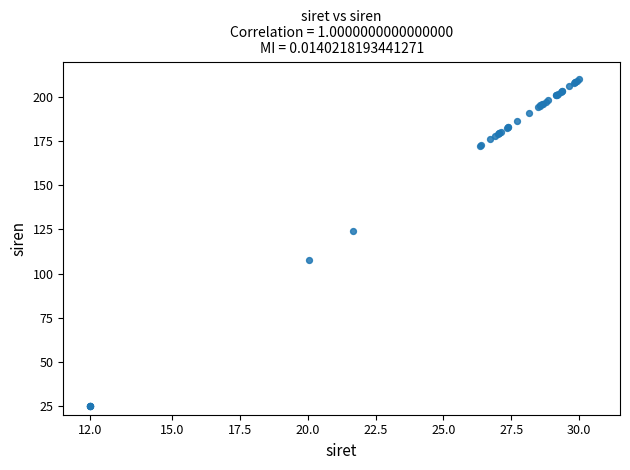

What Y value in the scatter plot is closest to 117?

124.2